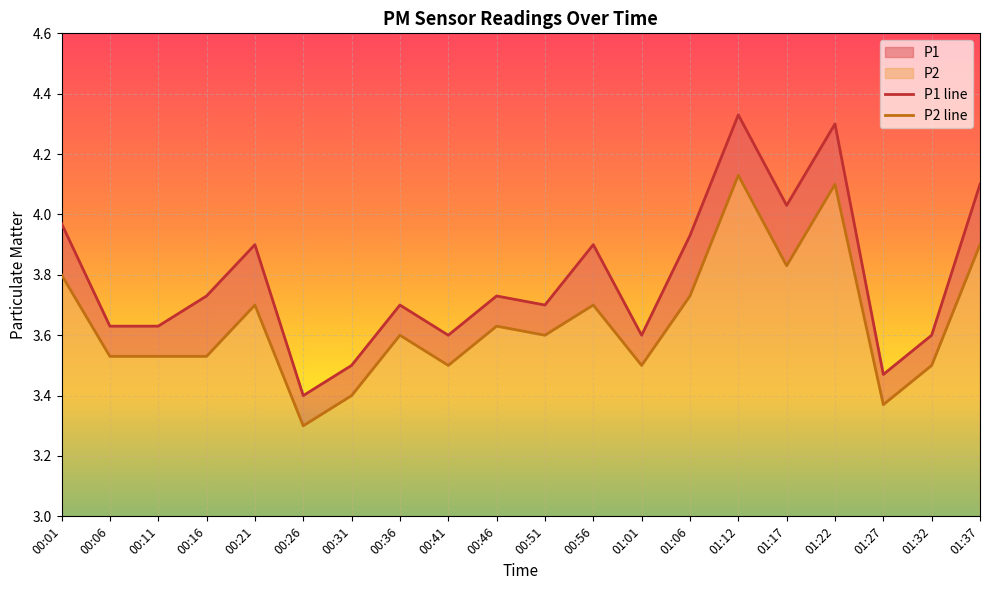

What is the average value of the P1 series?

3.8